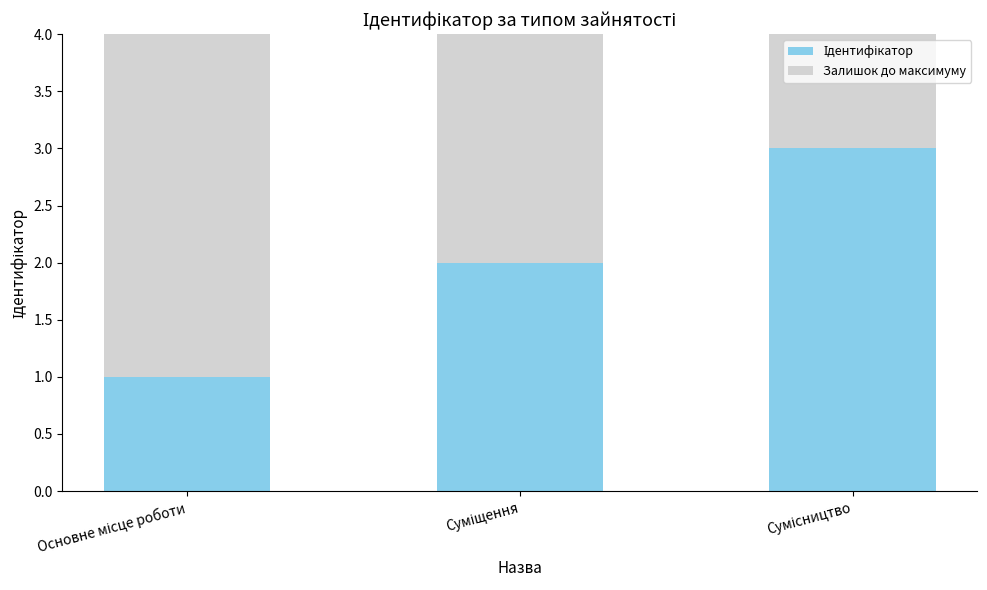

What is the difference between the second highest and minimum values in the Ідентифікатор series?

1